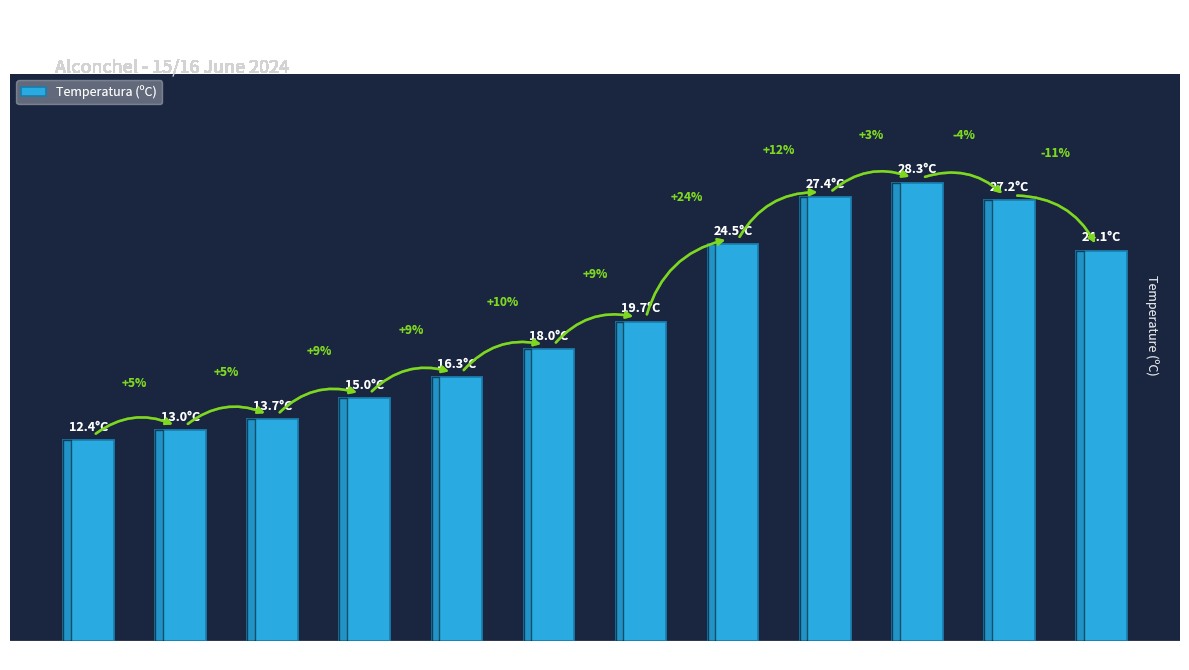

True or false: the data shows 24.5 at 21:00.

True